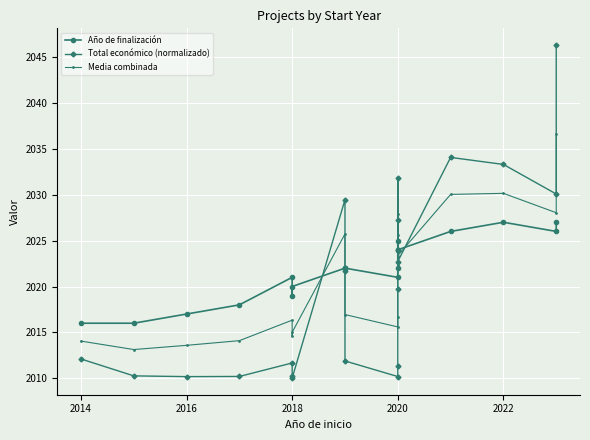

The Media combinada series shows 3488.7 at 16. True or false?

False